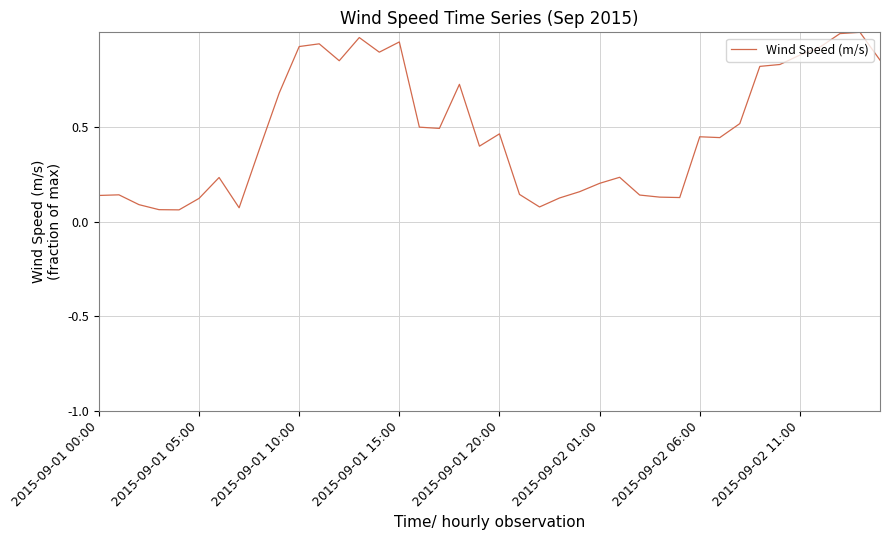

Is this an area chart (filled region under the line)?

No